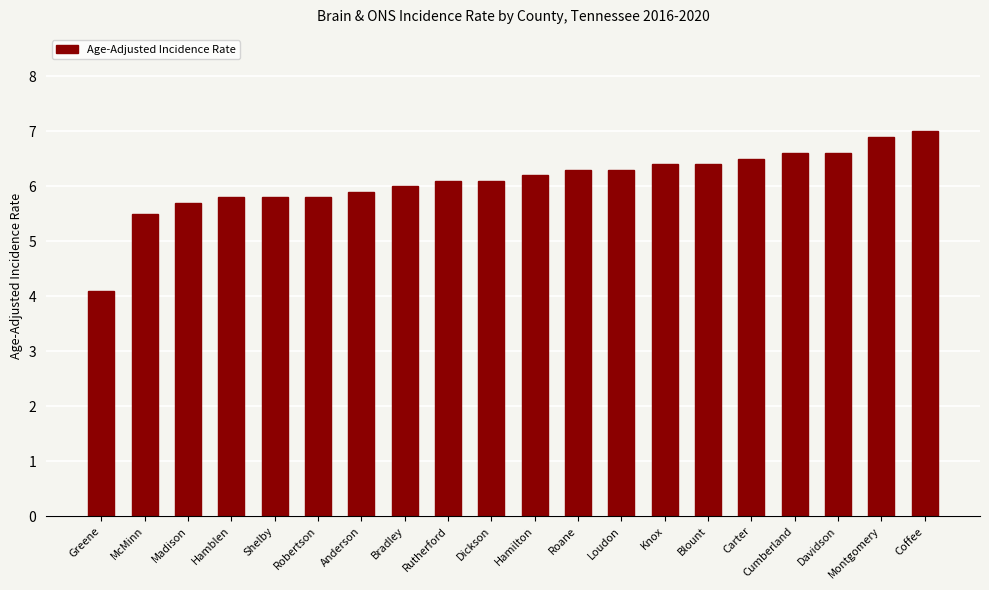

At which label is the value closest to 5?

McMinn